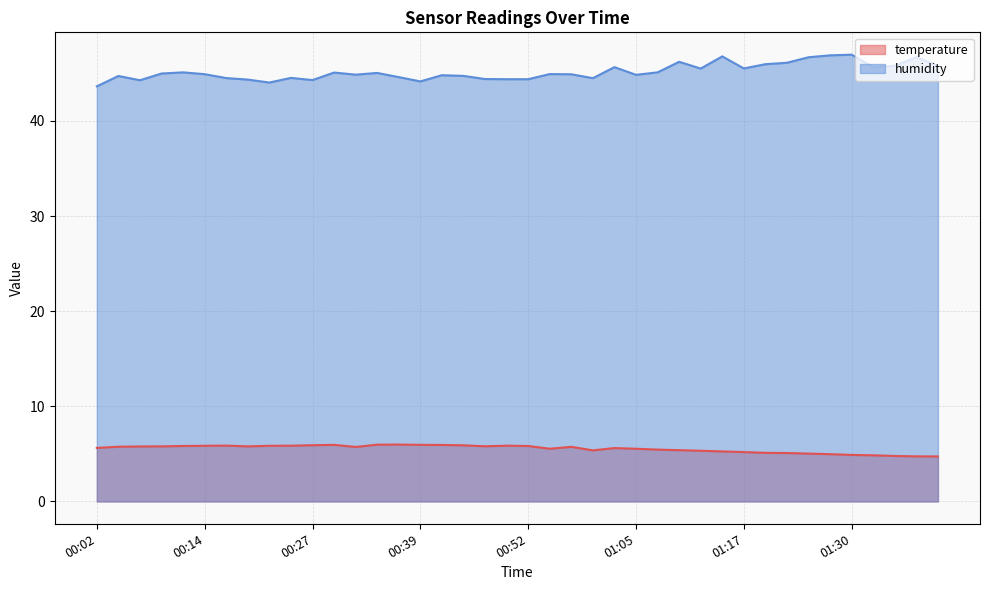

Which series has the largest total across all categories?

humidity